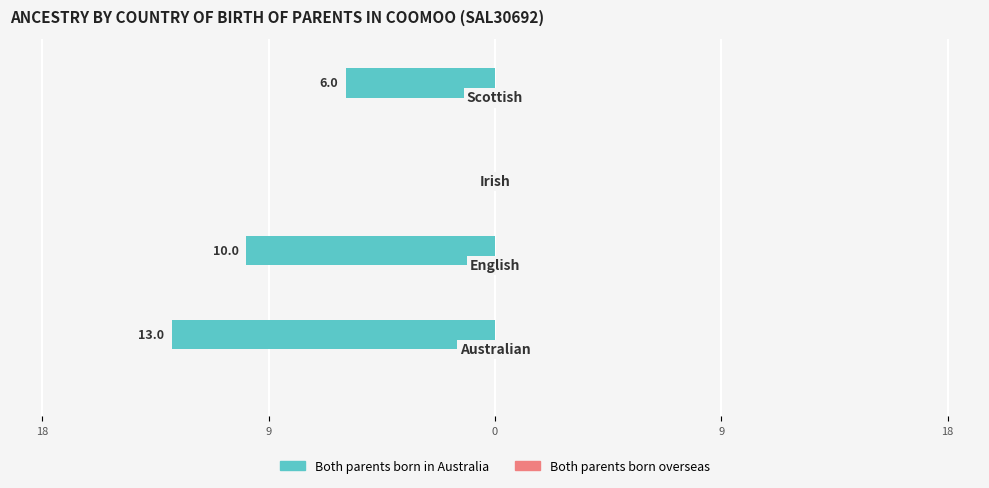

Are the bars horizontal?

Yes